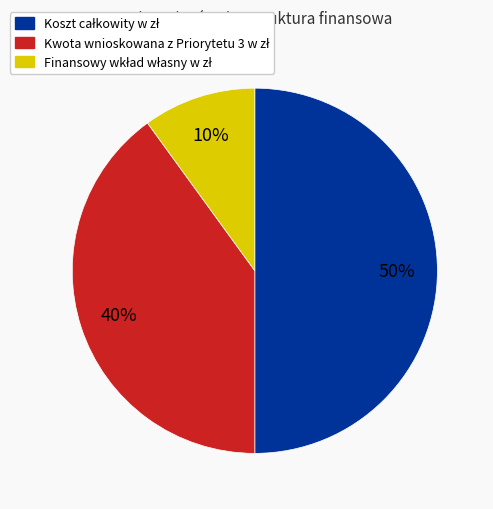

To the nearest percent, what is the difference between the largest and smallest slice percentages?

40%